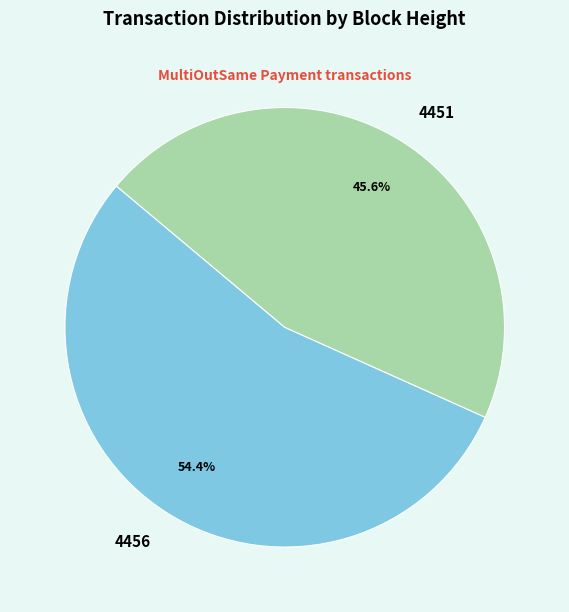

To the nearest percent, what portion does 4456 represent?

54%